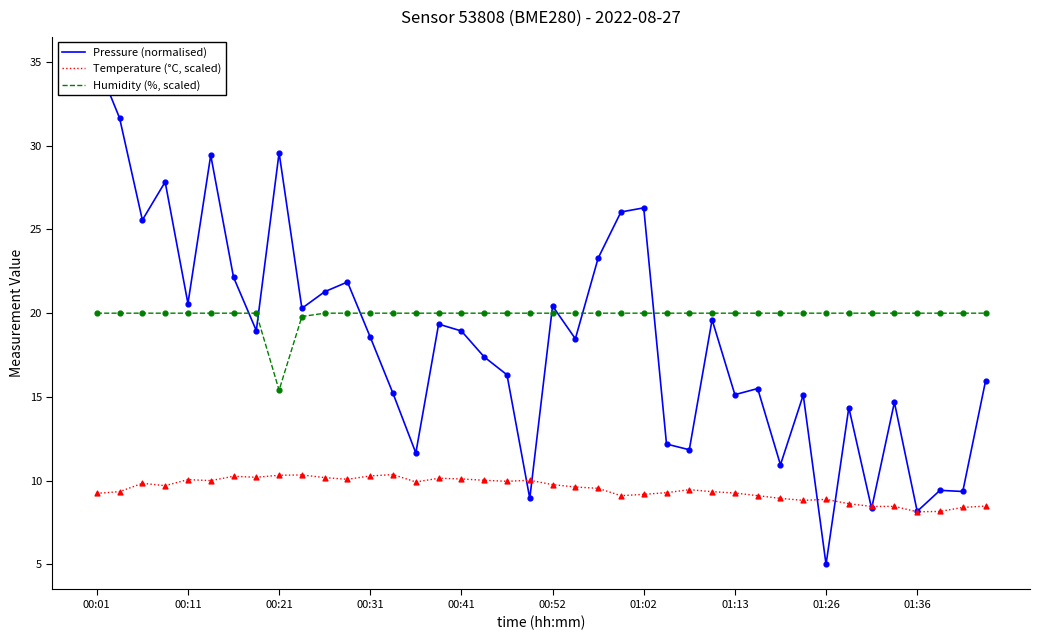

What are all the series names shown in the legend?

Pressure (normalised), Temperature (°C, scaled), Humidity (%, scaled)